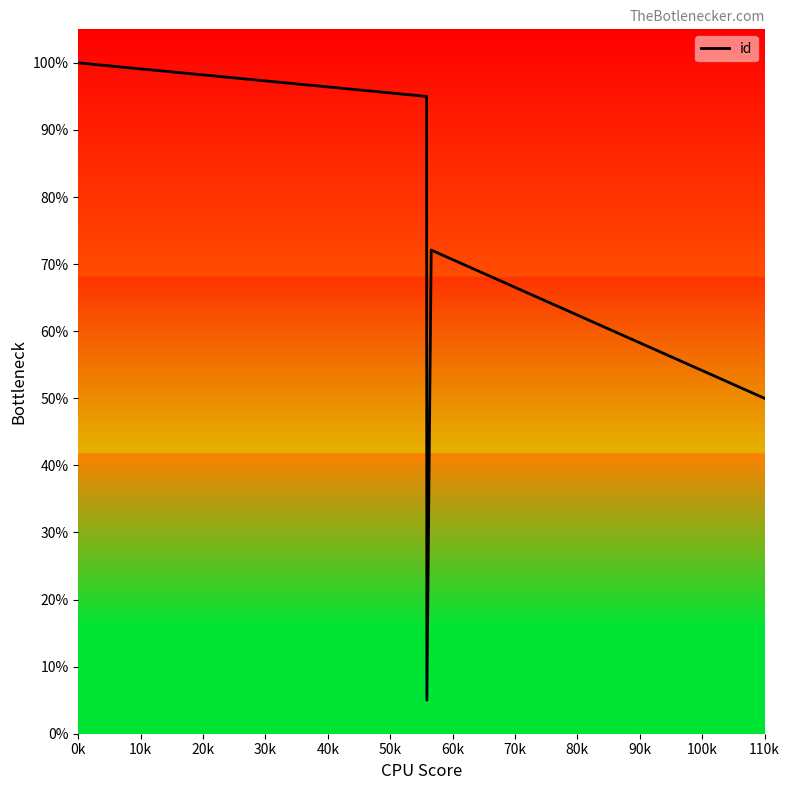

How many interior local valleys (lower than both neighbors) does the data have?

1